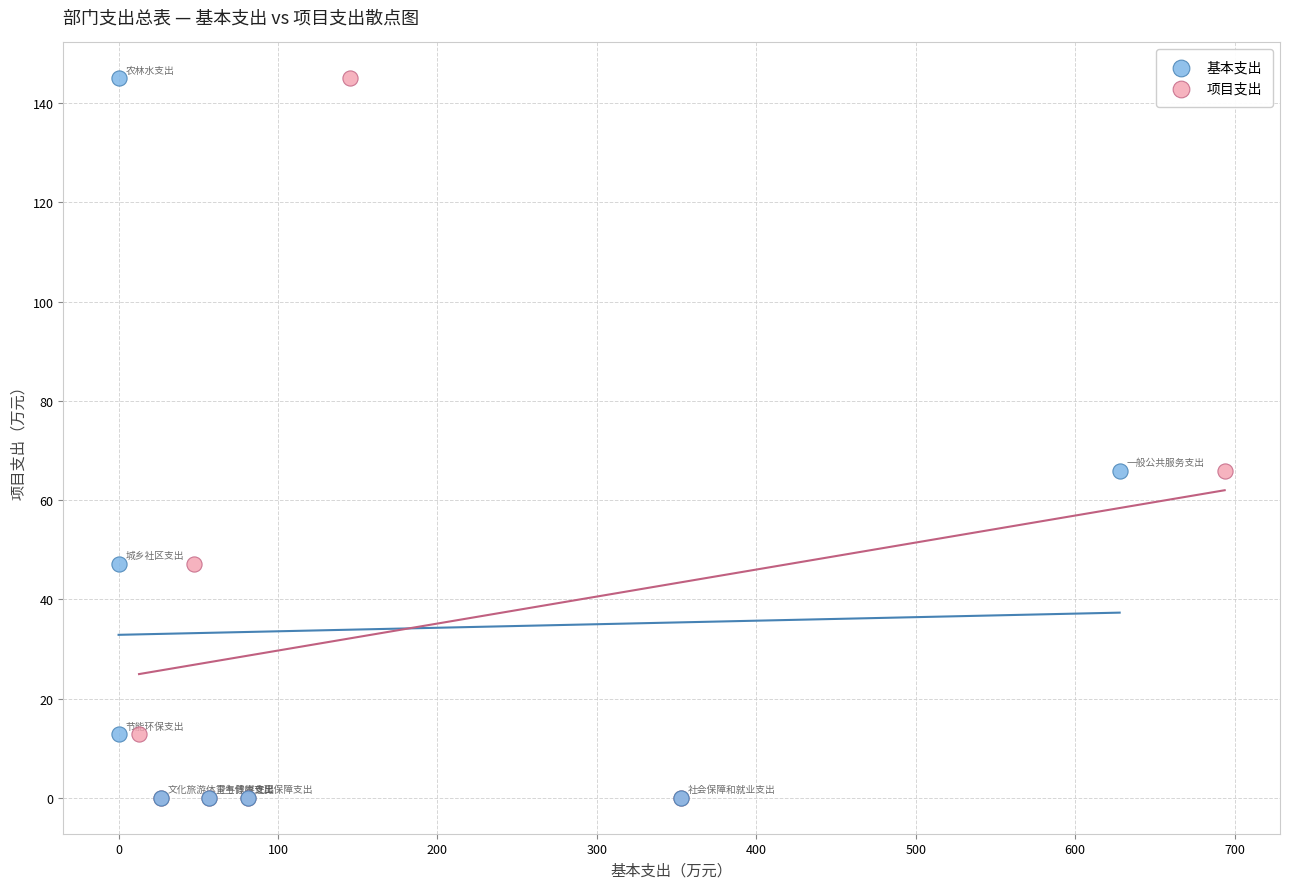

What are all the series names shown in the legend?

基本支出, 项目支出